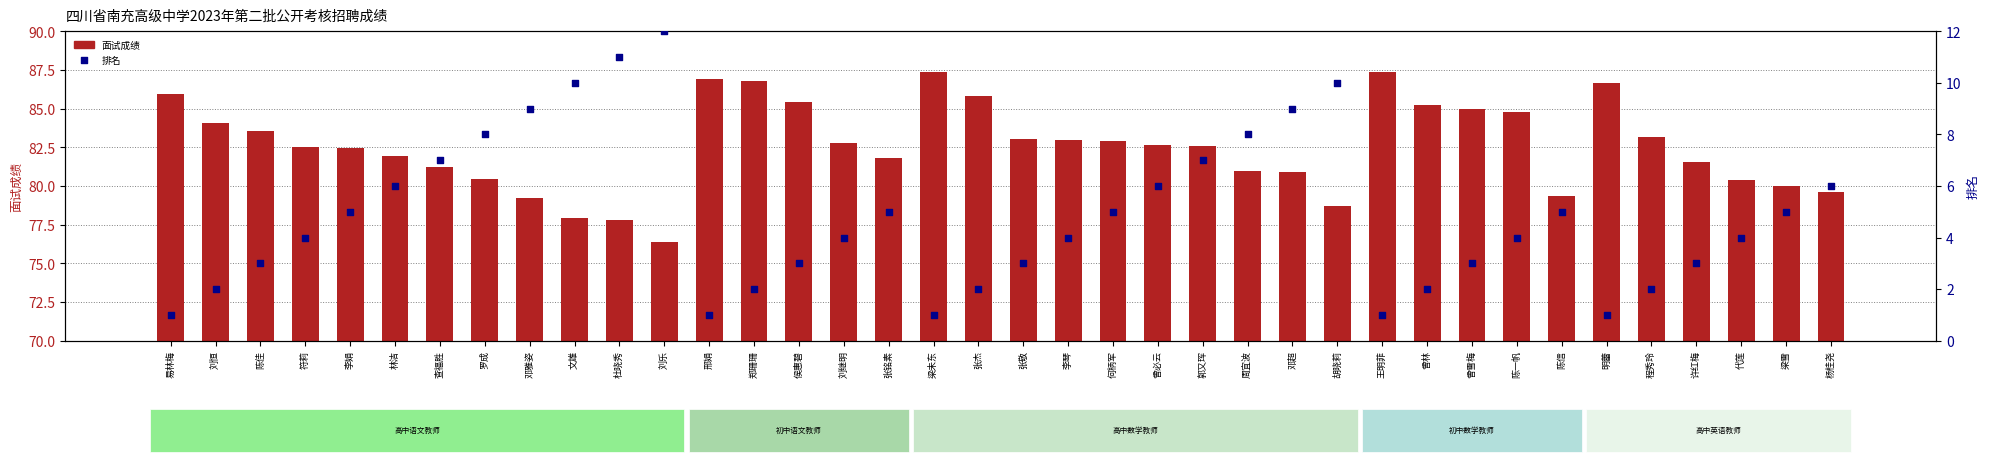

Which series has the widest spread of Y values?

面试成绩